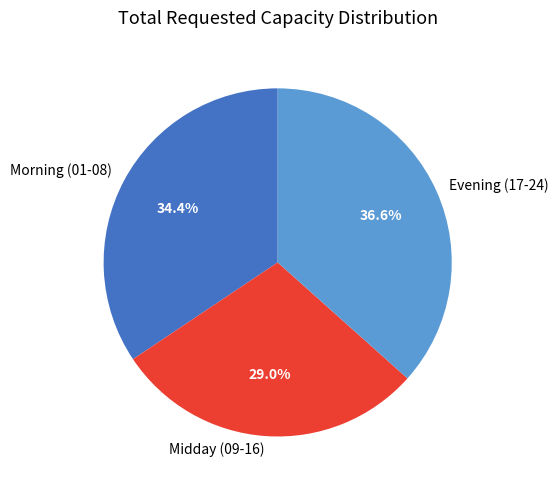

Rank the categories by value from lowest to highest.

Midday (09-16), Morning (01-08), Evening (17-24)